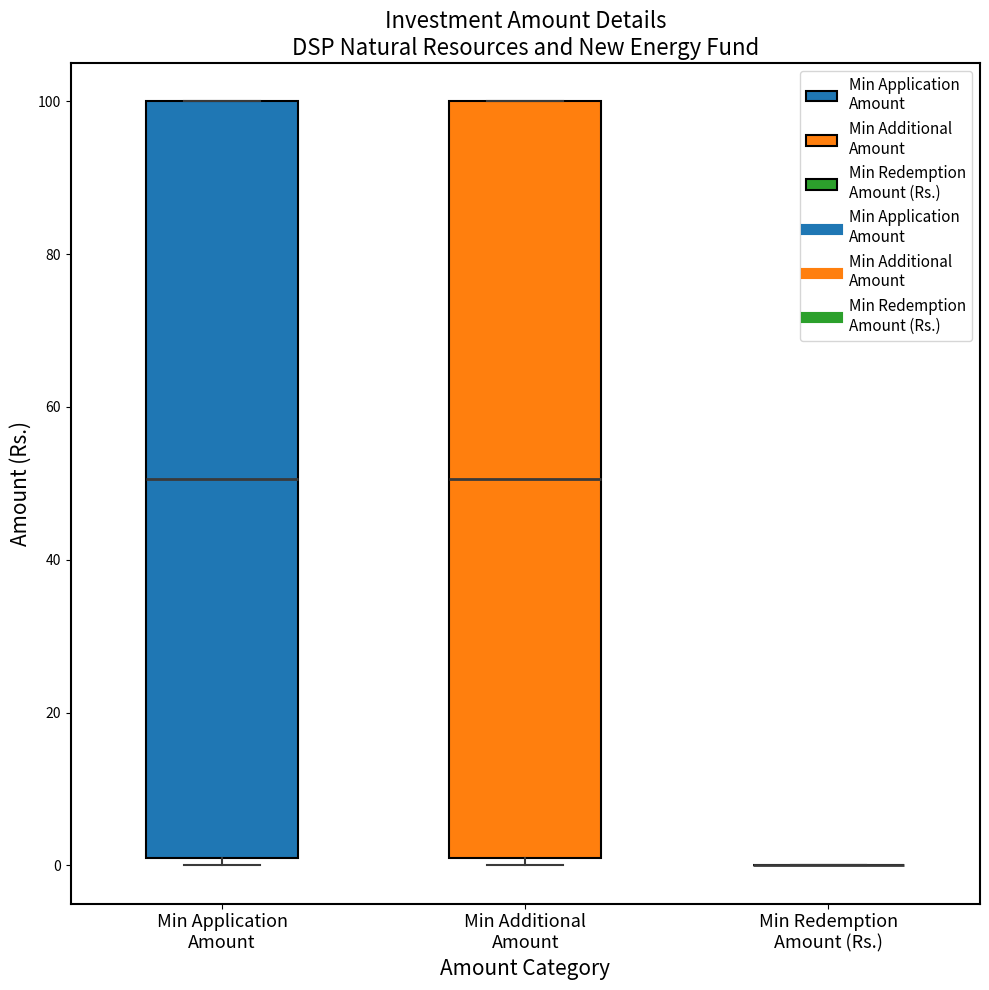

Reading left to right, read every box against the y-axis: the position of its median line, the range the box covers, and the ends of its whiskers. The values are not printed on the chart, so give them approximately, as read against the axis.

Min Application Amount: median 50, box 2 to 100, whiskers 0 to 100
Min Additional Amount: median 50, box 2 to 100, whiskers 0 to 100
Min Redemption Amount (Rs.): box collapsed to a line at 0, whiskers 0 to 0